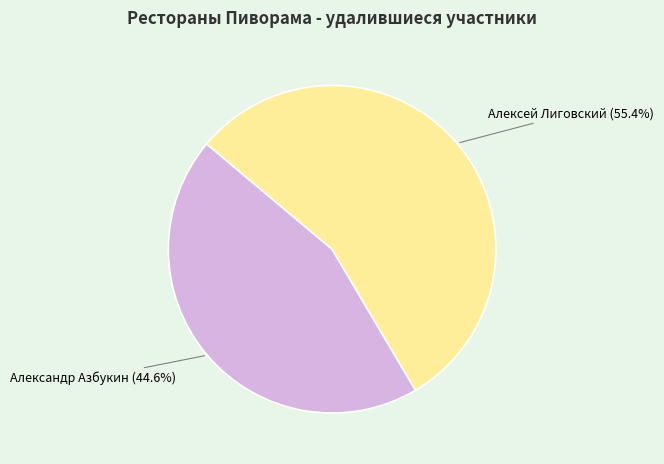

What percentage is the Александр Азбукин slice, to the nearest percent?

45%